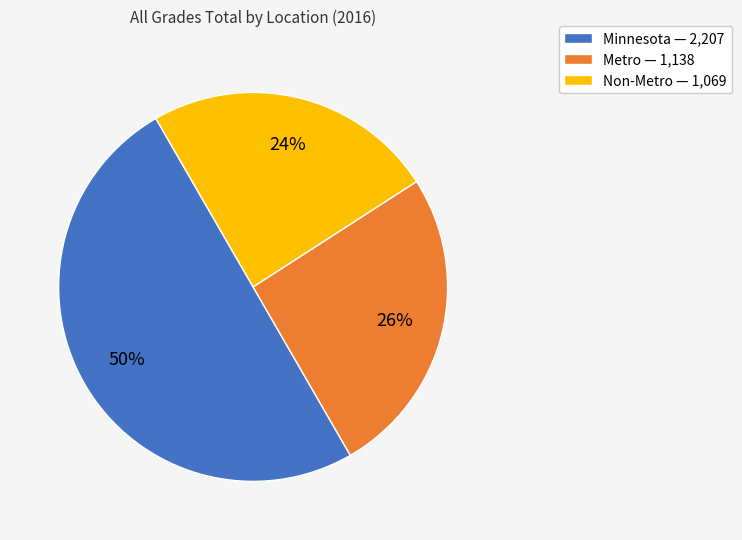

Do Metro — 1,138 and Minnesota — 2,207 together represent more than half of the pie?

Yes